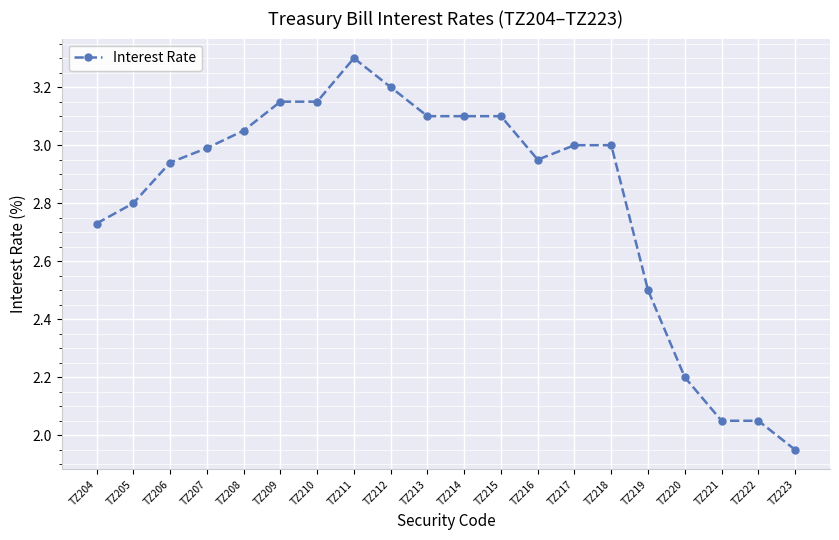

What is the ratio of the value at TZ208 to the value at TZ205?

1.1